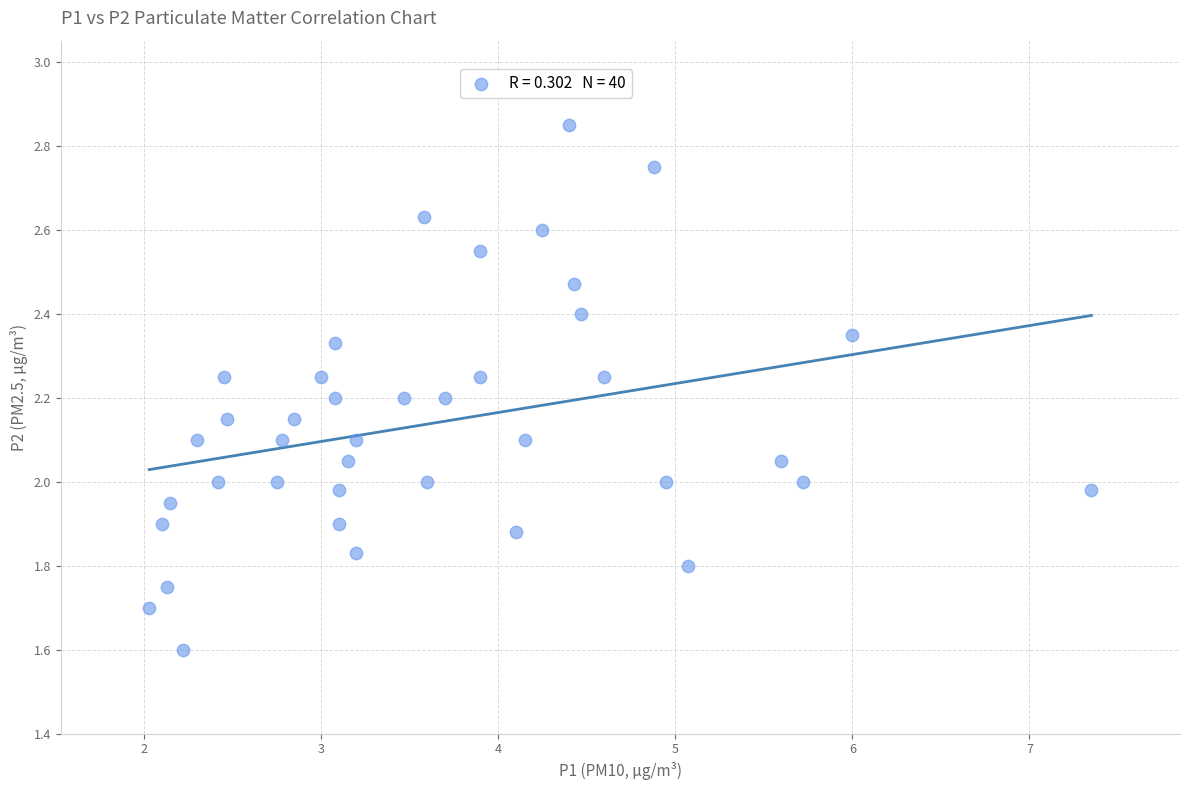

What is the range of X values (max minus min)?

5.3